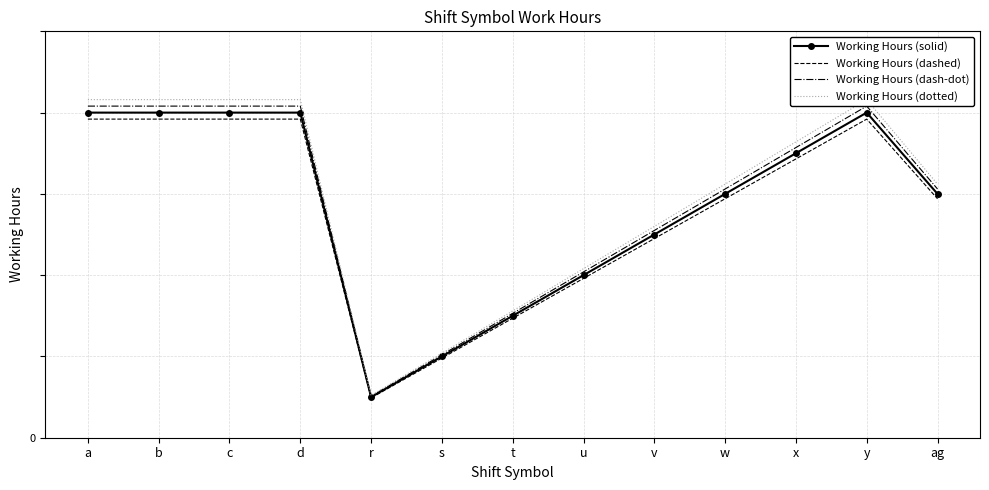

How many categories are shown in the chart?

13